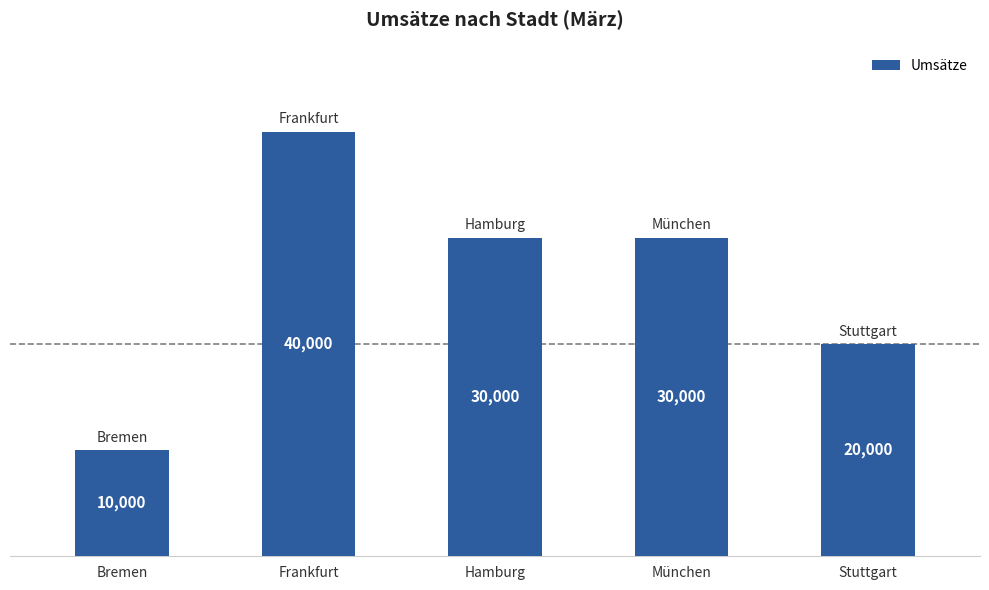

What is the label of the 2nd bar from the left?

Frankfurt